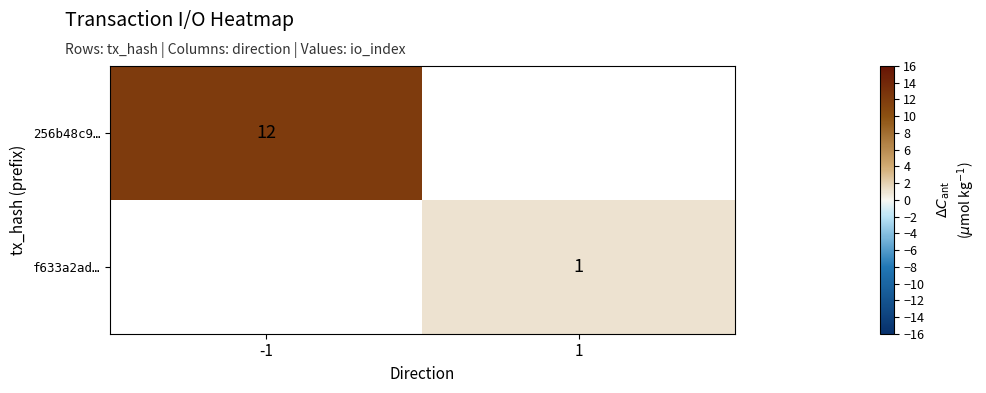

Is it true that f633a2ad… equals 0 at 1?

False